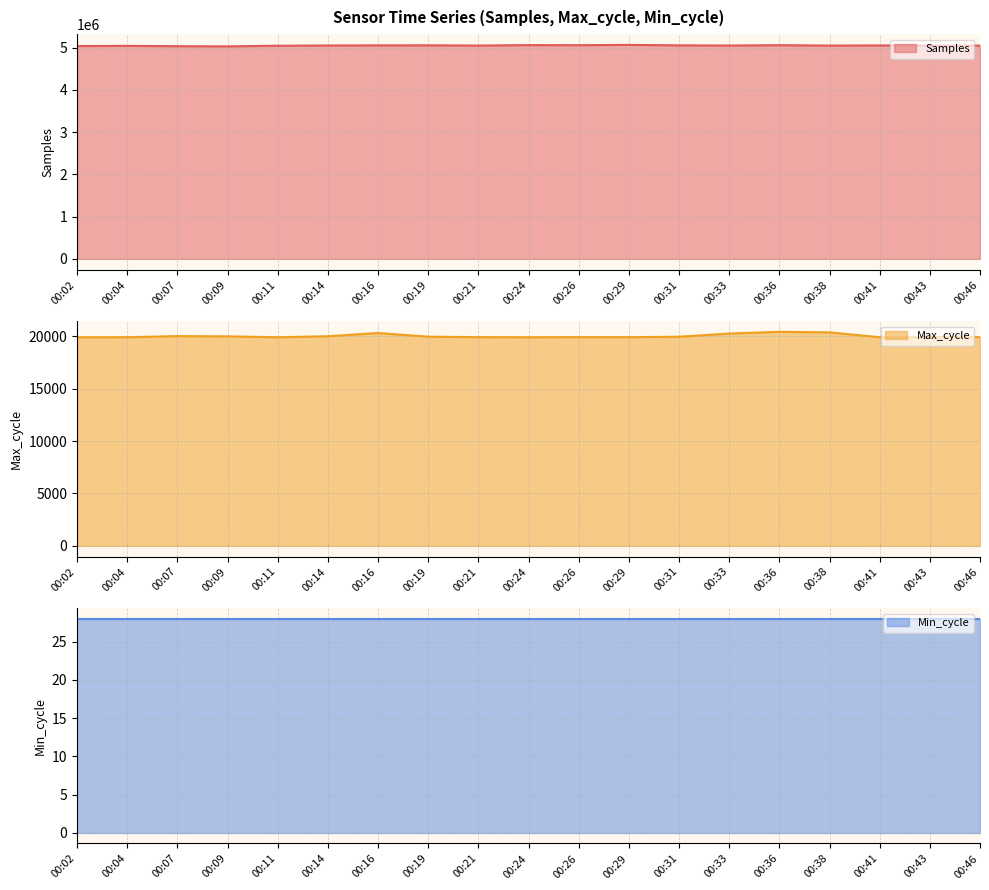

Which series changed the most between 00:11 and 00:33?

Samples